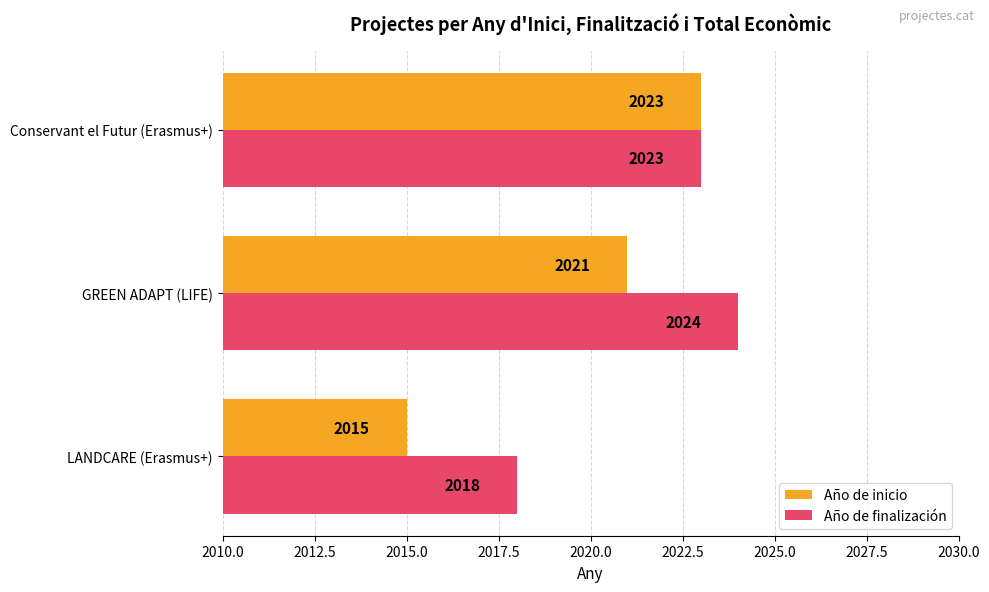

How many categories are shown in the chart?

3